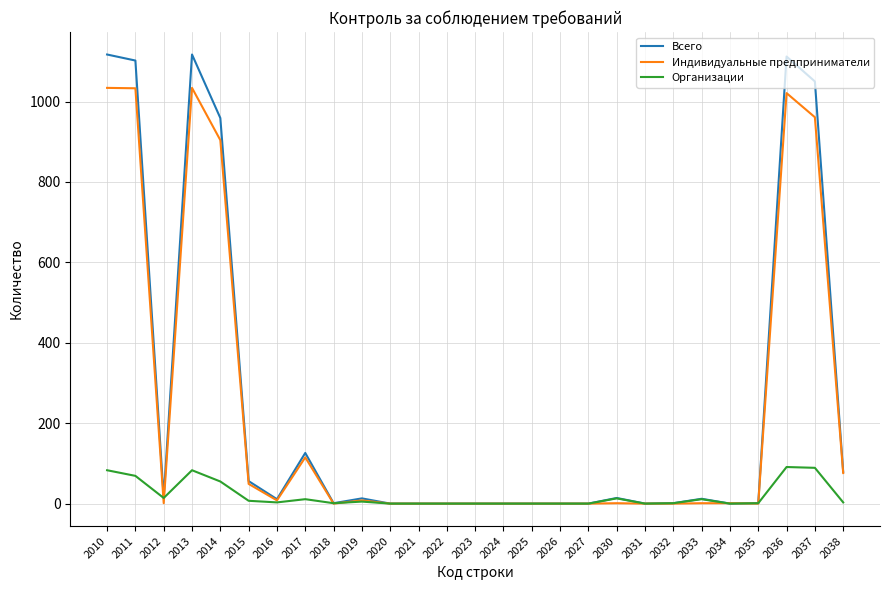

Between which two adjacent categories do Индивидуальные предприниматели and Организации first intersect?

2011 and 2012